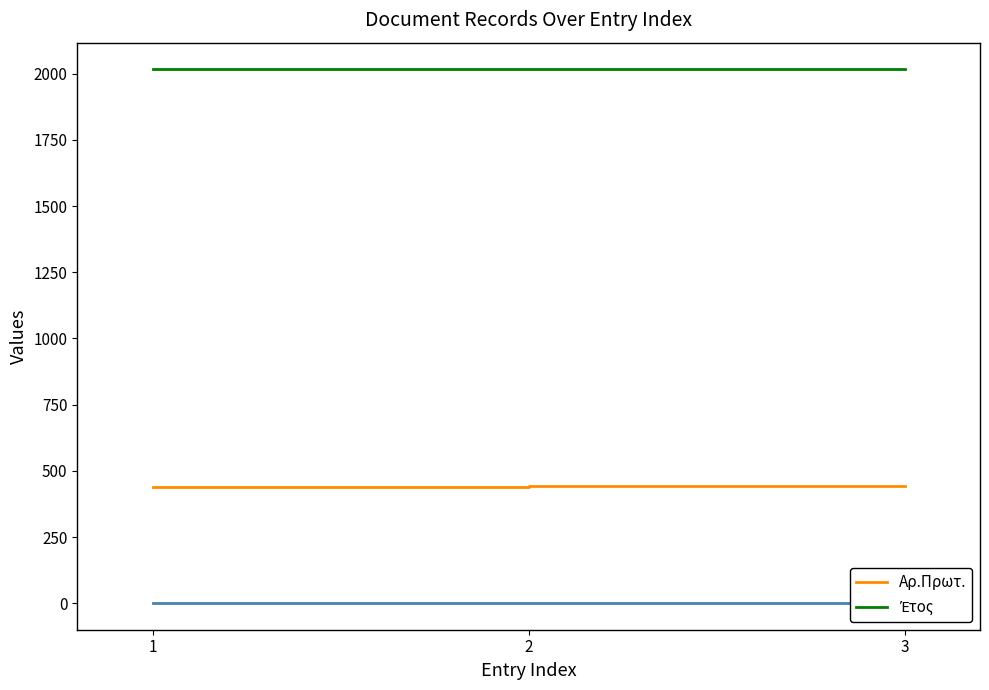

Does the chart have visible grid lines?

No